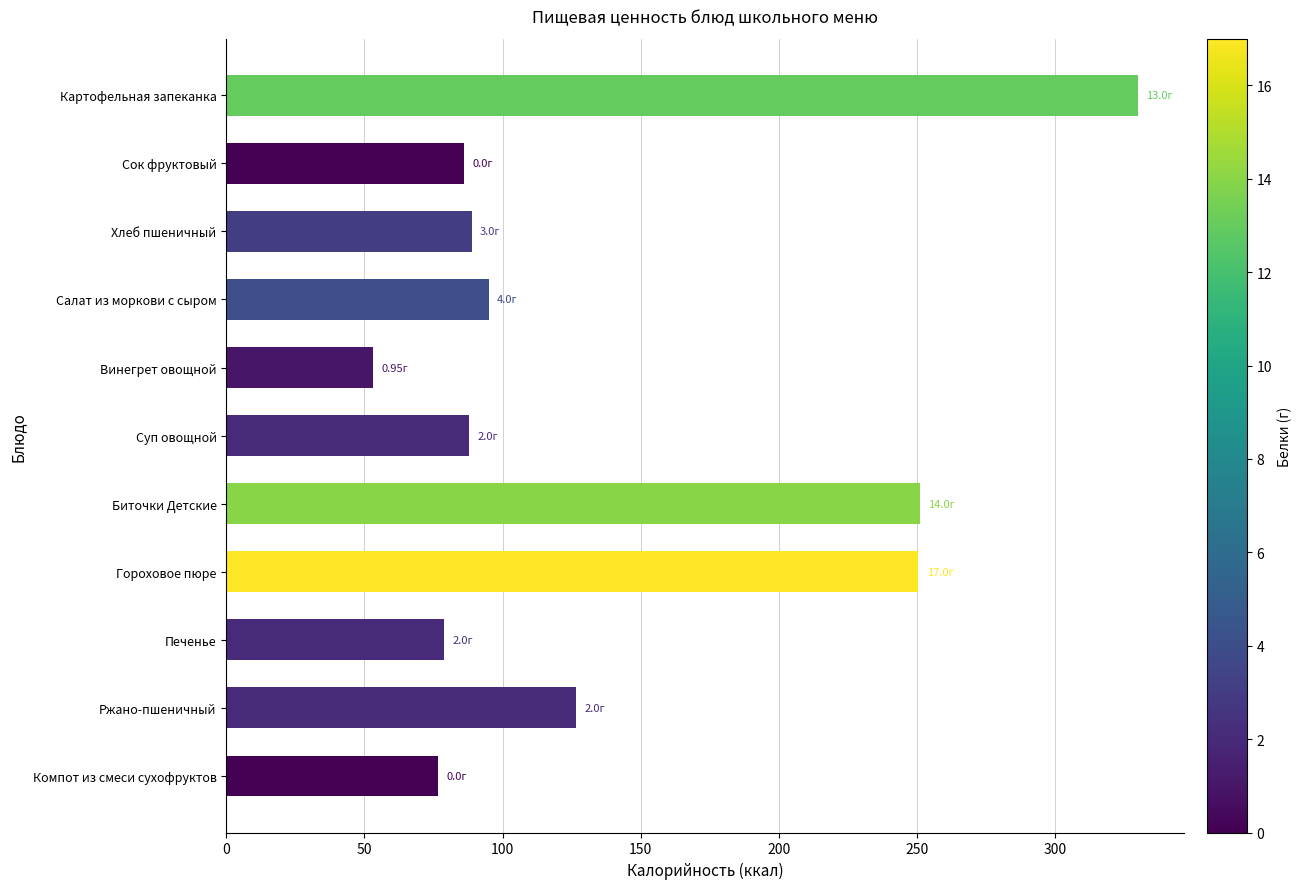

What is the sum of all values?

1524.5